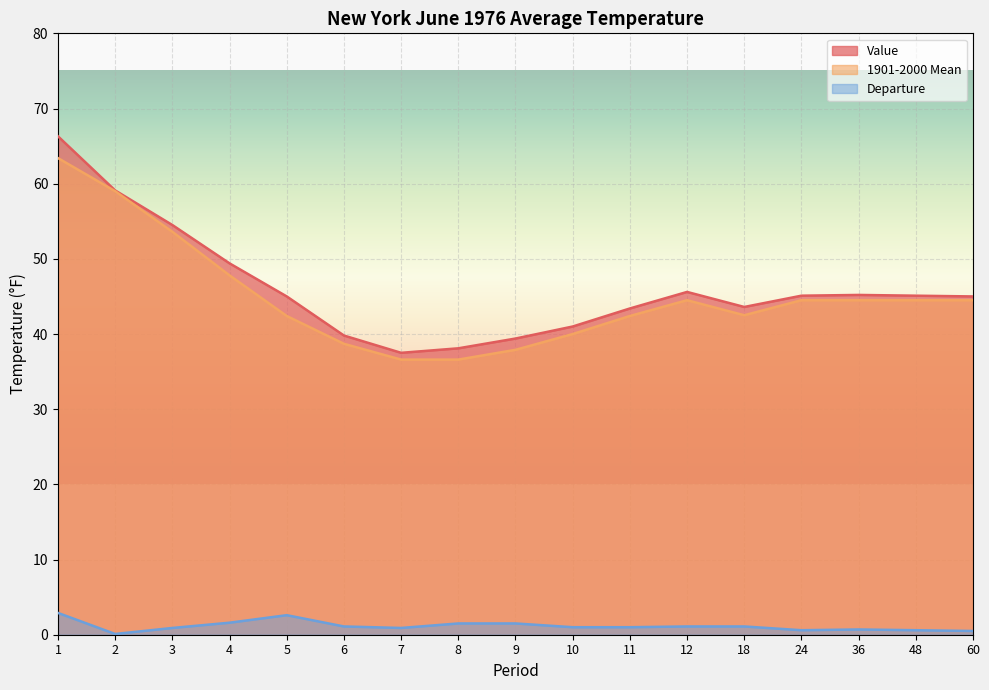

What is the value of the Value point at the 6th from the left?

39.8